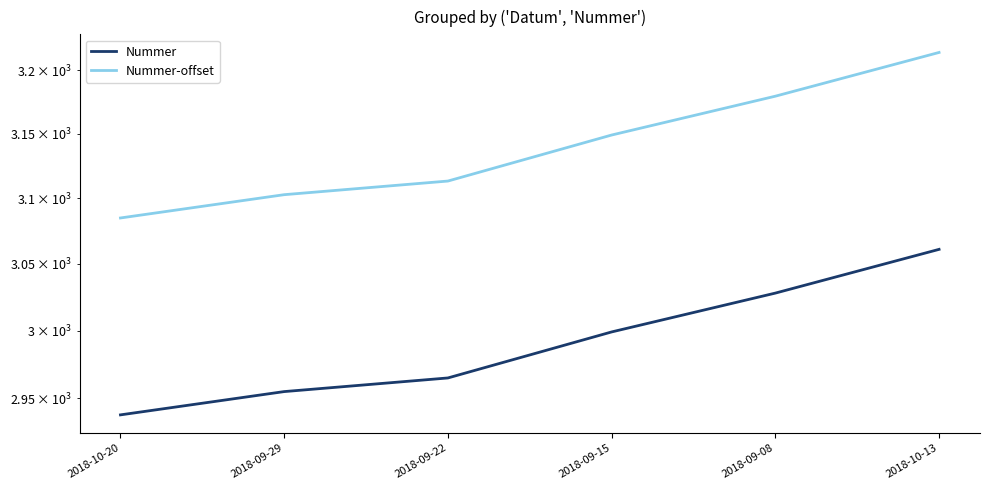

The Nummer-offset series shows 3113.2 at 2018-09-22. True or false?

True